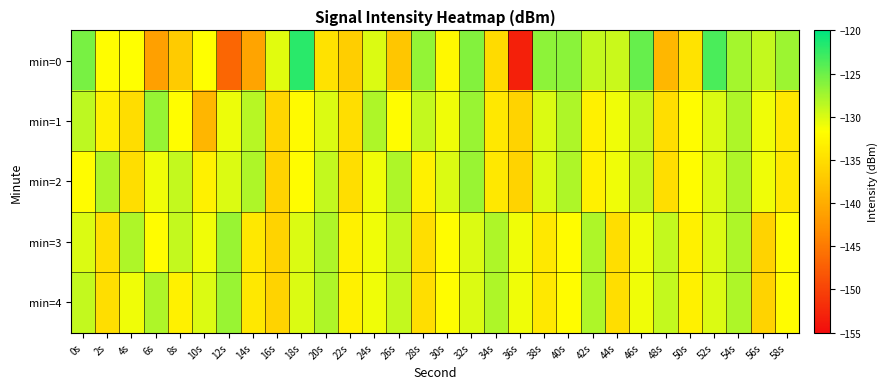

Which series has the largest range (max minus min)?

min=0